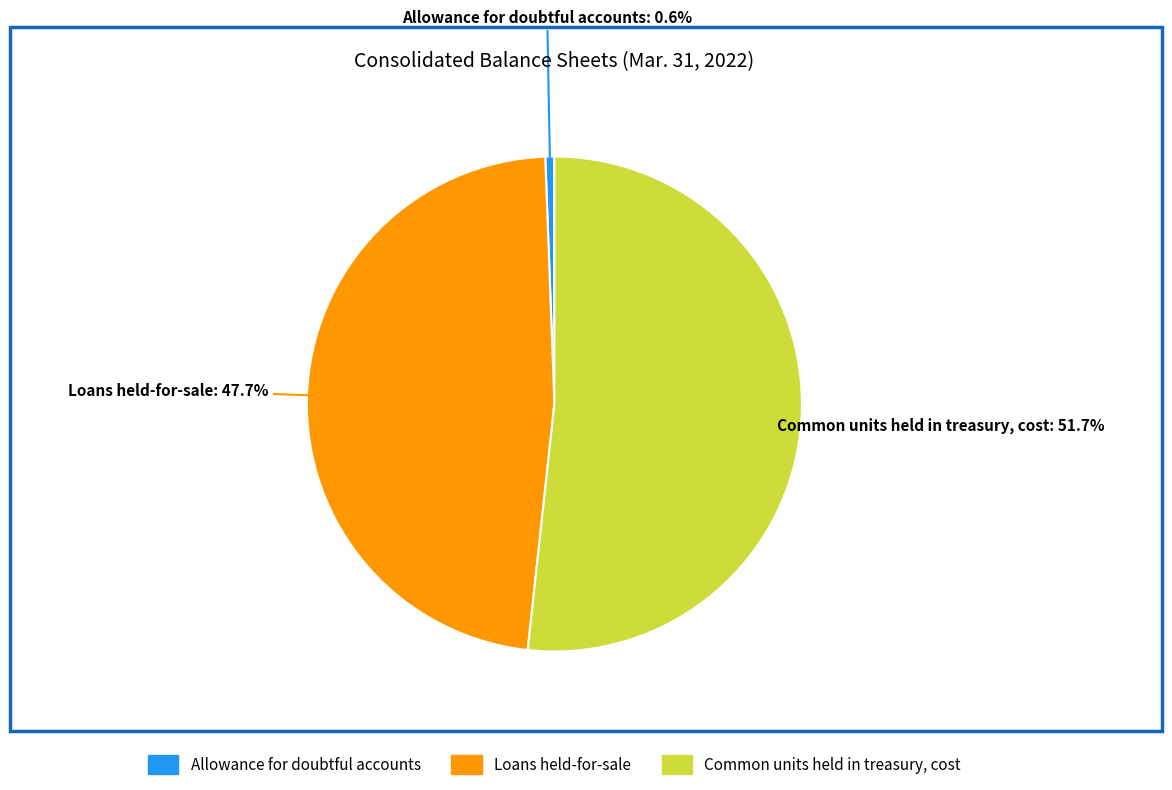

The Allowance for doubtful accounts slice represents 1% of the pie. True or false?

True